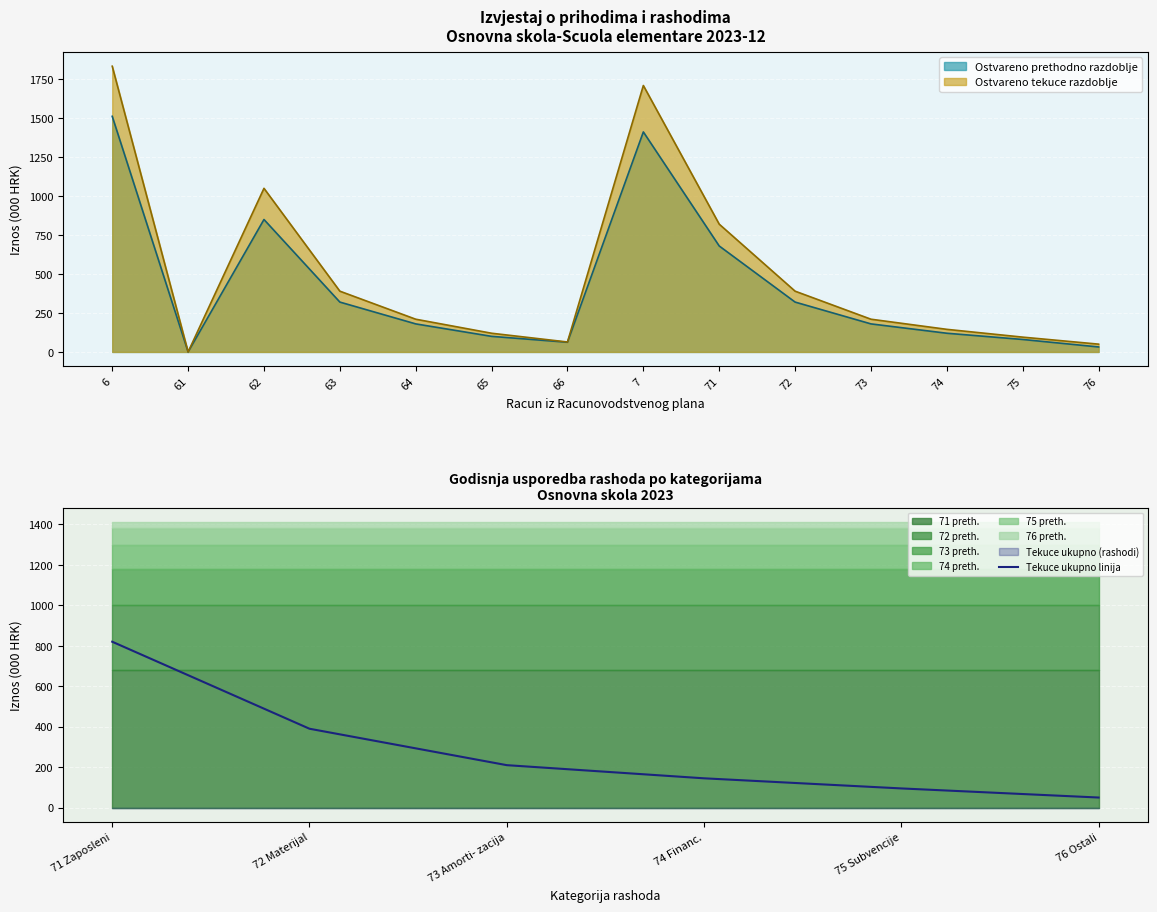

At which label is Tekuce ukupno linija closest to 435?

72 Materijal